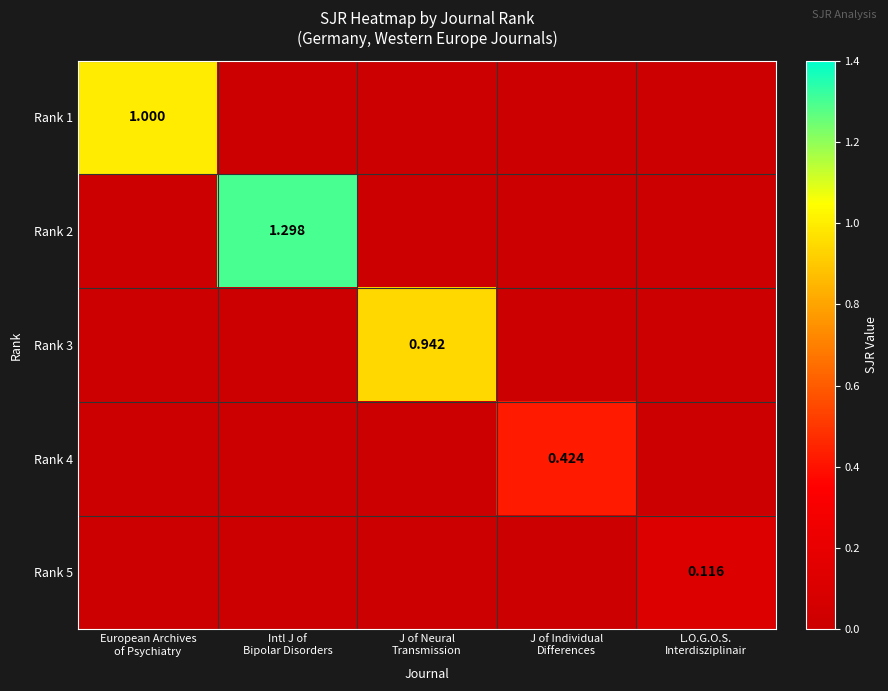

At which category is the sum across all series the highest?

Intl J of
Bipolar Disorders